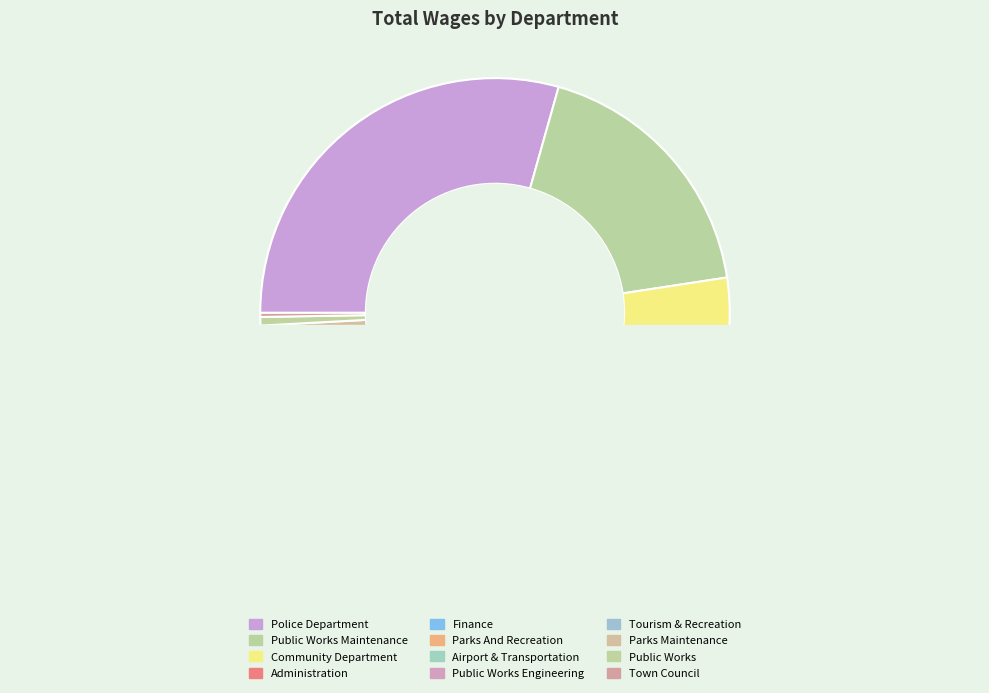

What is the change in value from Police Department to Public Works Engineering?

-1617436